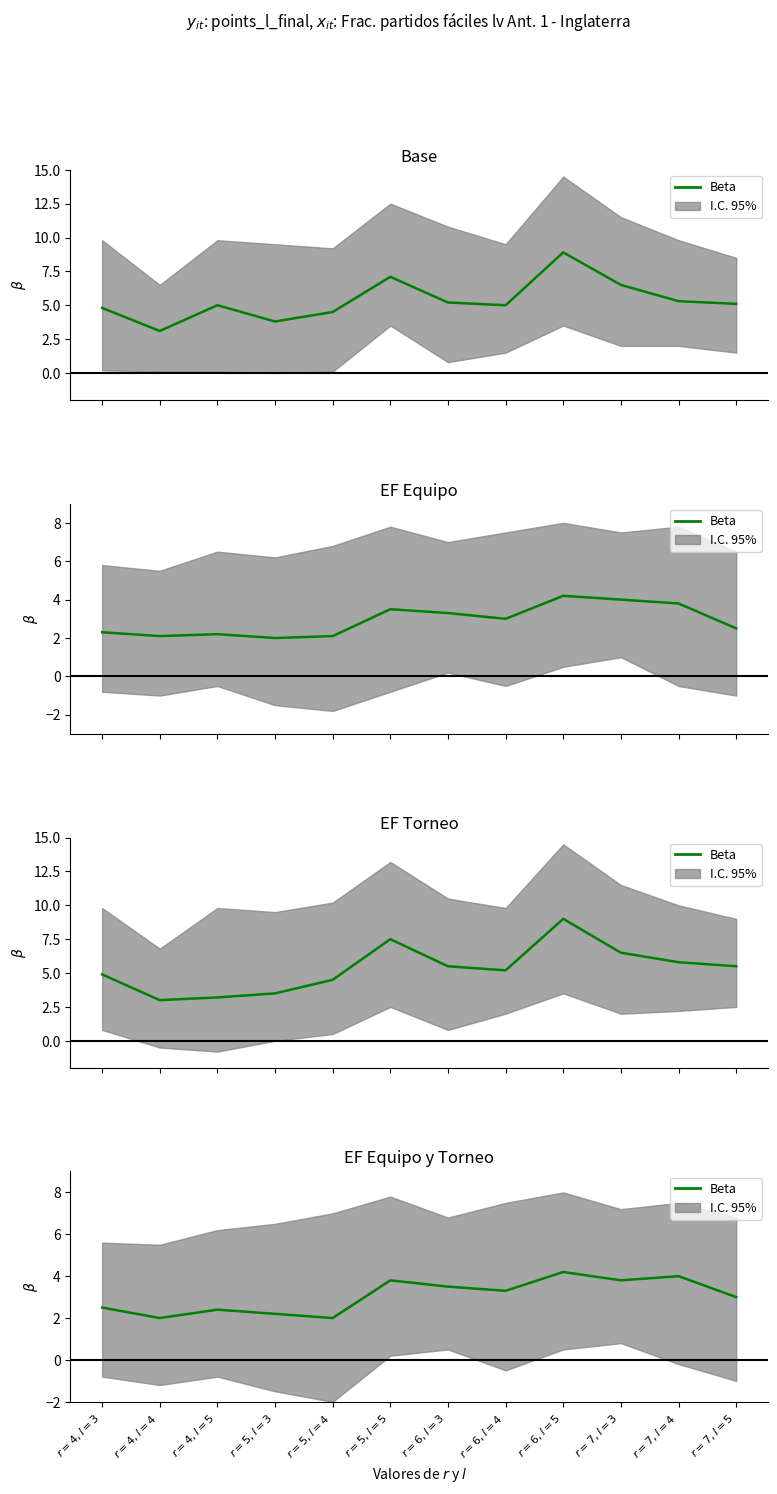

How many points are lower than both their immediate neighbors (excluding endpoints)?

4